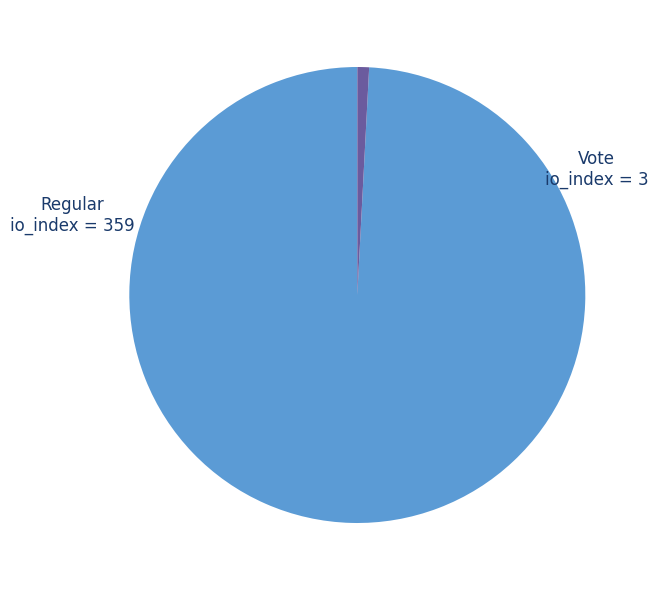

How many slices are in this pie chart?

2